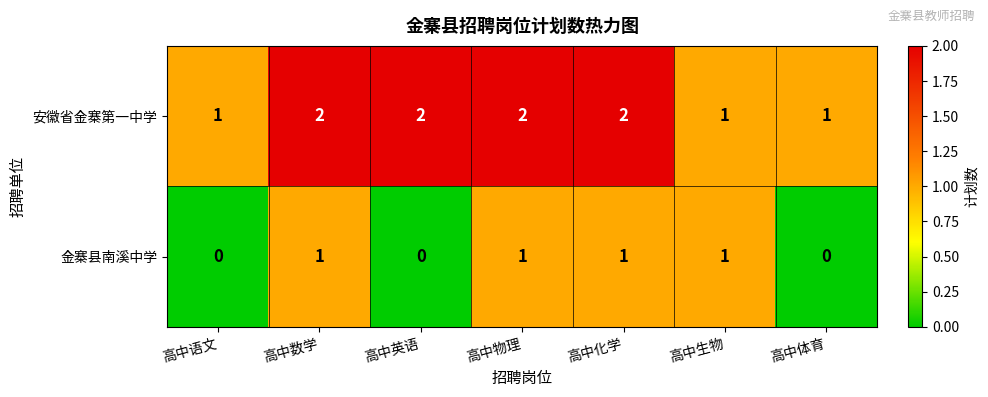

Rank the series by their maximum value, from highest to lowest.

安徽省金寨第一中学, 金寨县南溪中学